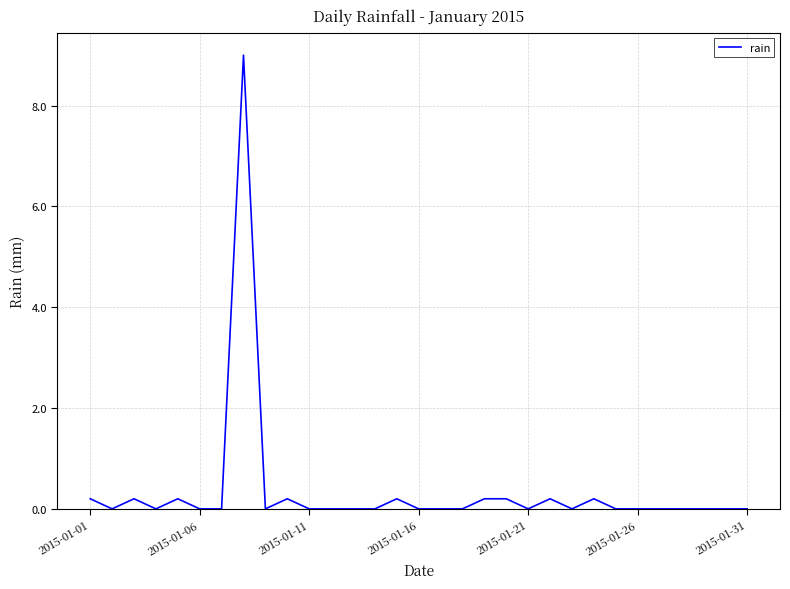

Reading left to right, transcribe all the data shown in this chart.

0.2	0.0	0.2	0.0	0.2	0.0	0.0	9.0	0.0	0.2	0.0	0.0	0.0	0.0	0.2	0.0	0.0	0.0	0.2	0.2	0.0	0.2	0.0	0.2	0.0	0.0	0.0	0.0	0.0	0.0	0.0